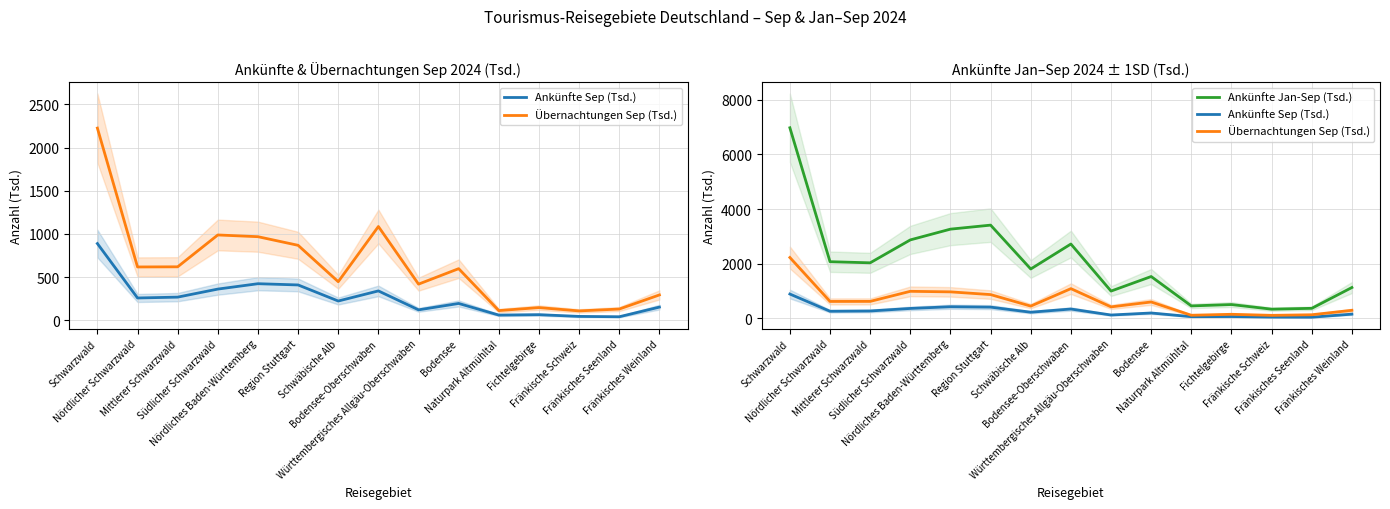

What is the approximate value of Übernachtungen Sep (Tsd.) at Region Stuttgart?

868.5